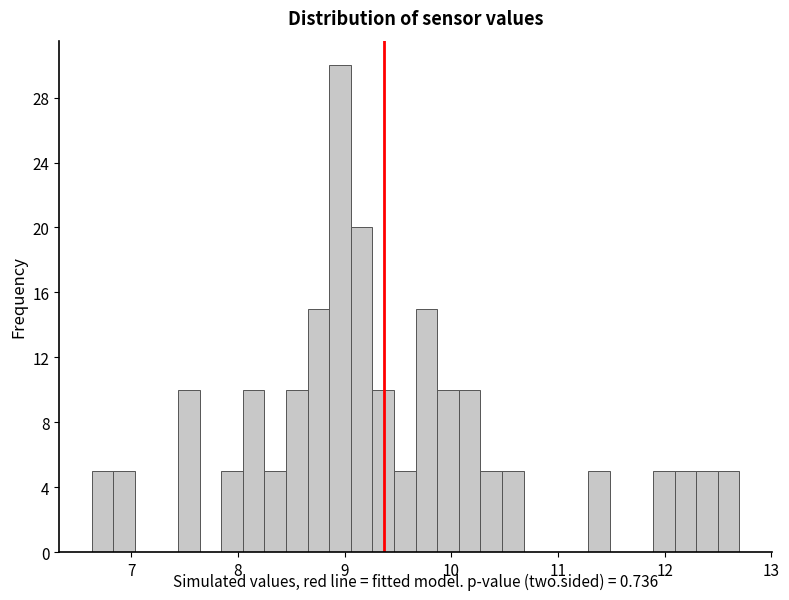

Around what value on the x-axis is the tallest bar? Give the approximate position of its centre, as read against the axis.

9.0